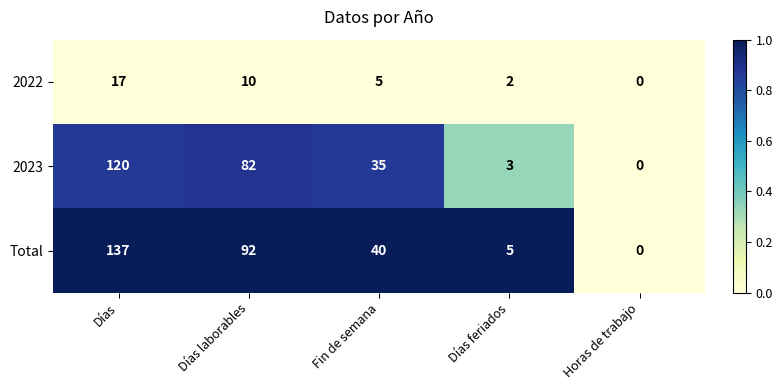

At which category is the sum across all series the highest?

Días